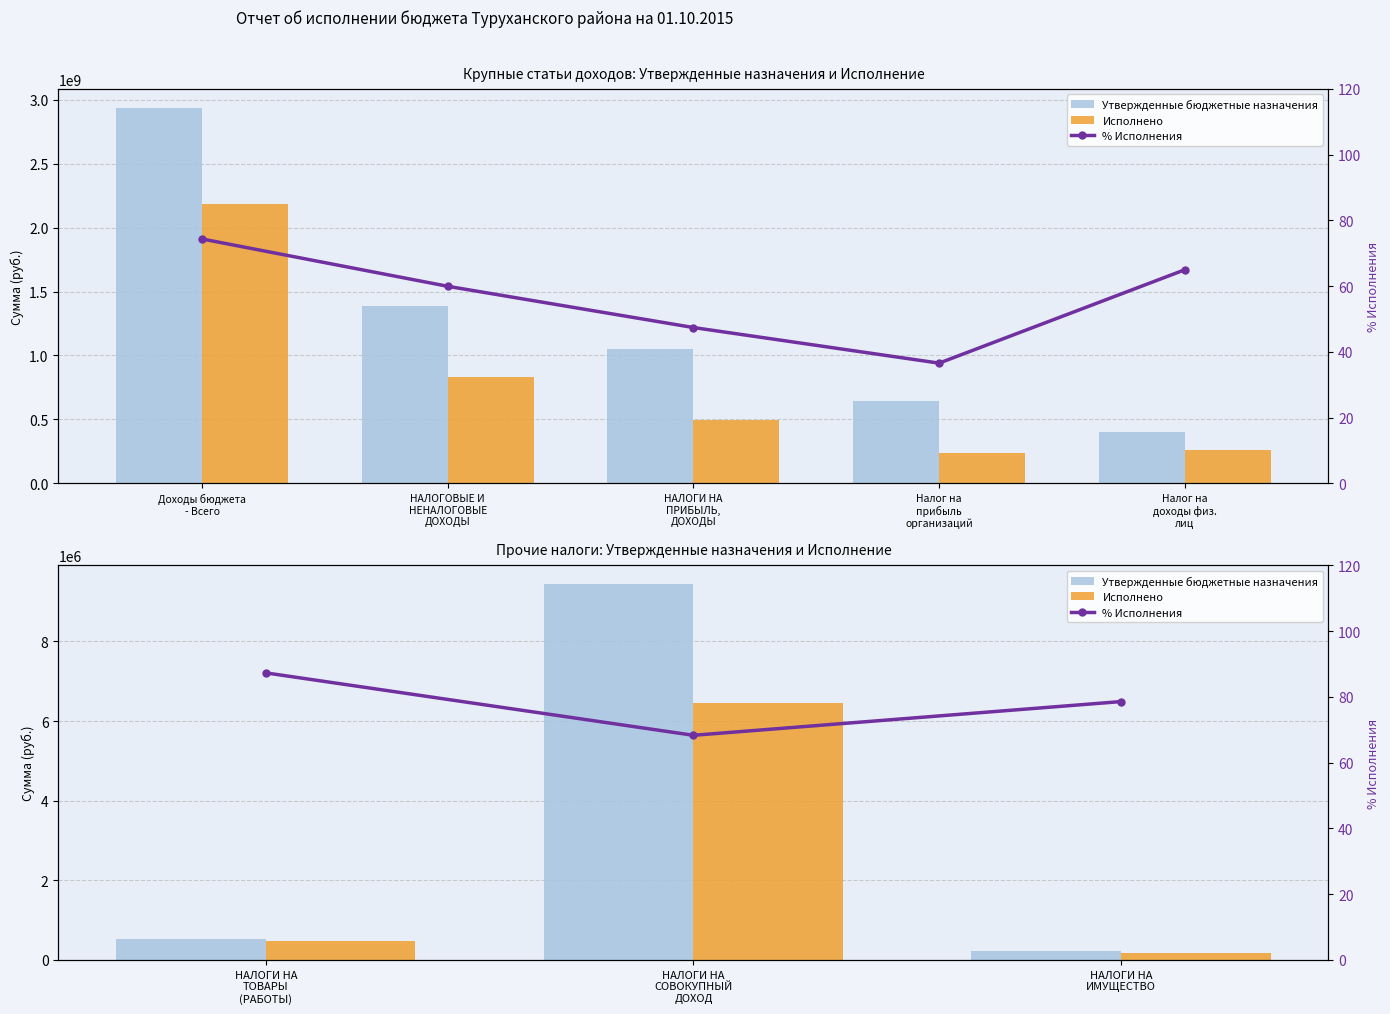

At how many categories does at least one series exceed 9148865?

1